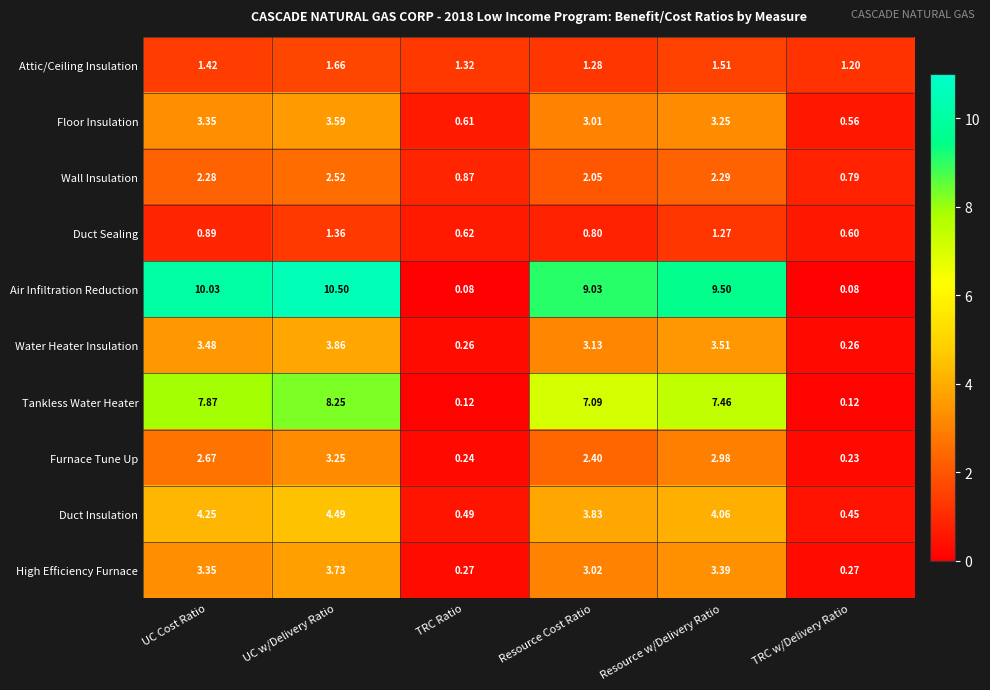

Rank the series at Resource Cost Ratio from lowest to highest value.

Duct Sealing, Attic/Ceiling Insulation, Wall Insulation, Furnace Tune Up, Floor Insulation, High Efficiency Furnace, Water Heater Insulation, Duct Insulation, Tankless Water Heater, Air Infiltration Reduction